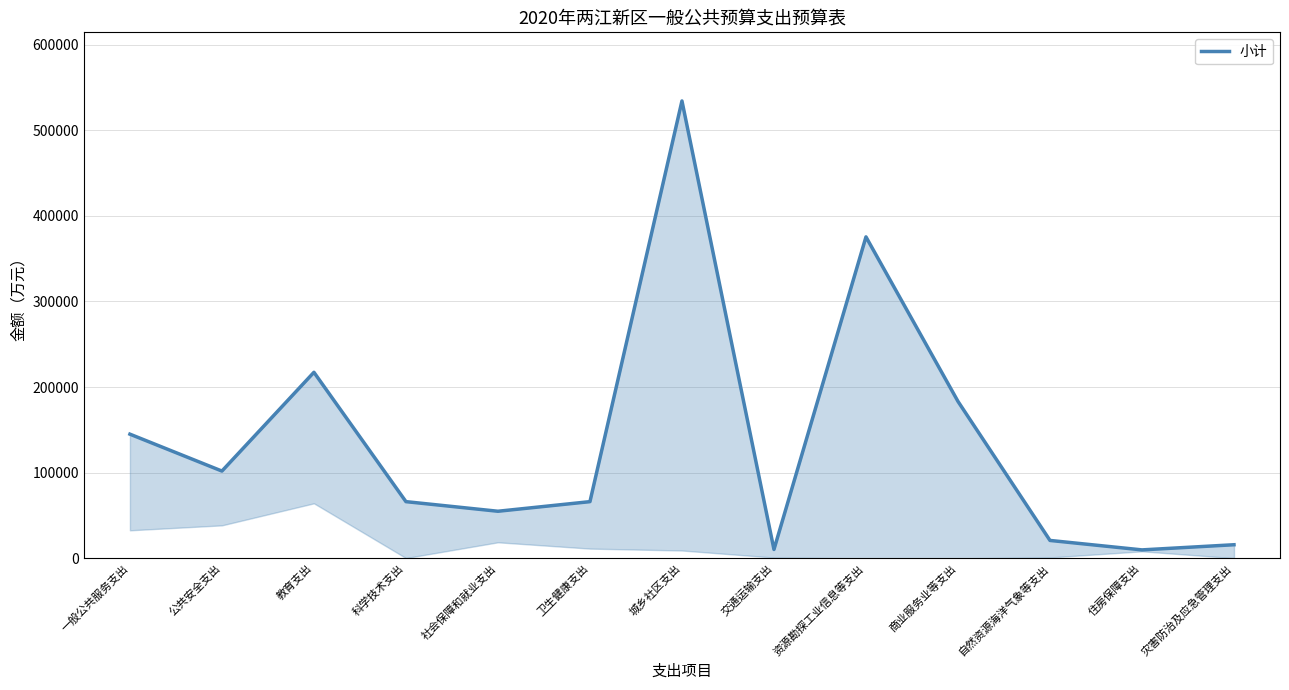

How many lines are shown in the chart?

1